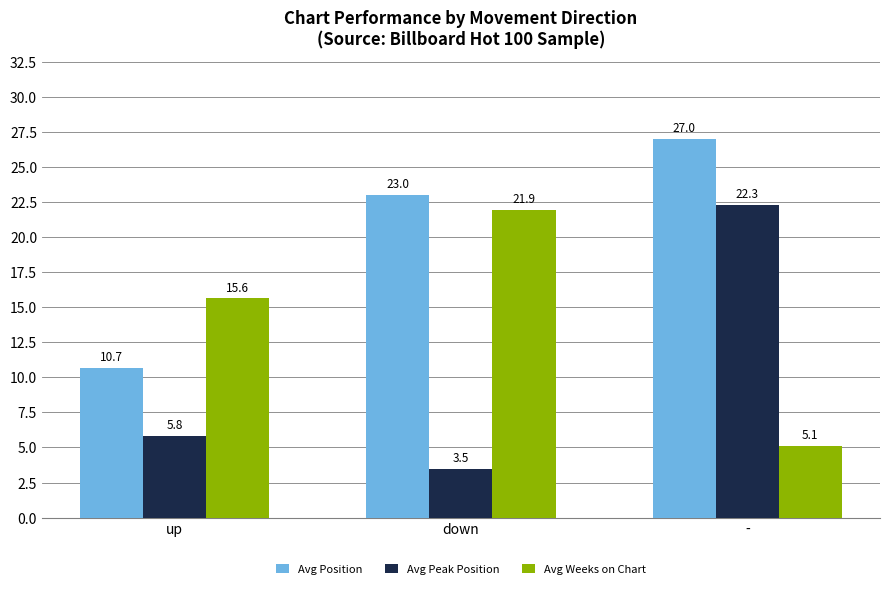

How many distinct data groups are displayed?

3